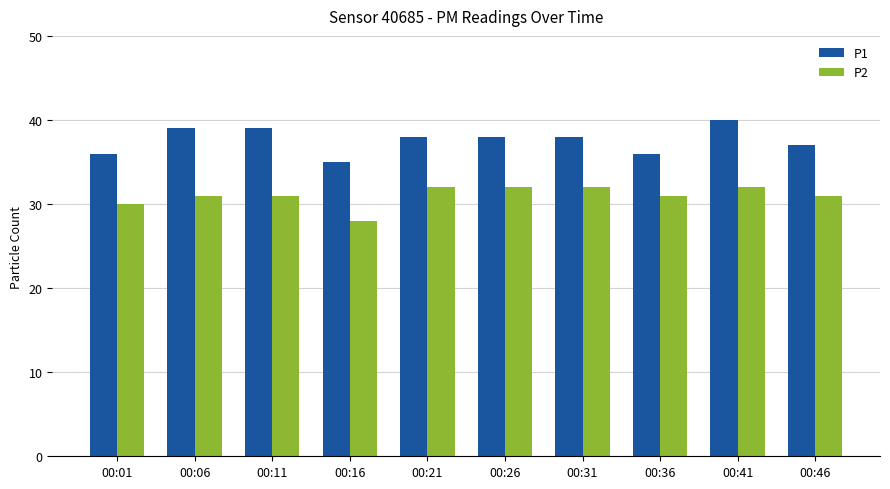

What is the lowest value of the P2 series?

28